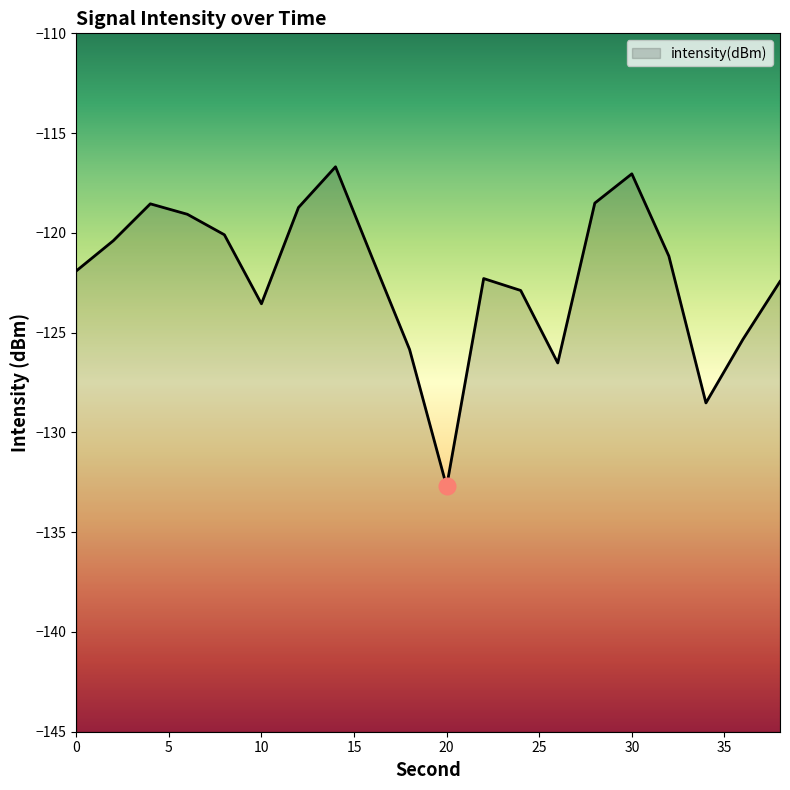

Where does the data first go above -121?

2